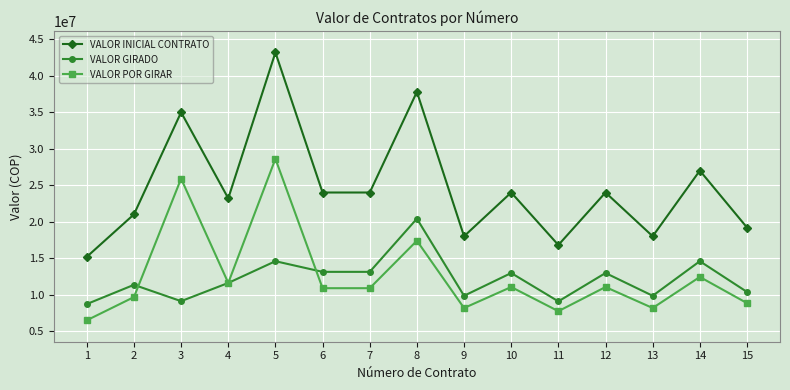

What is the spread (max minus min) of values at 5?

28620000